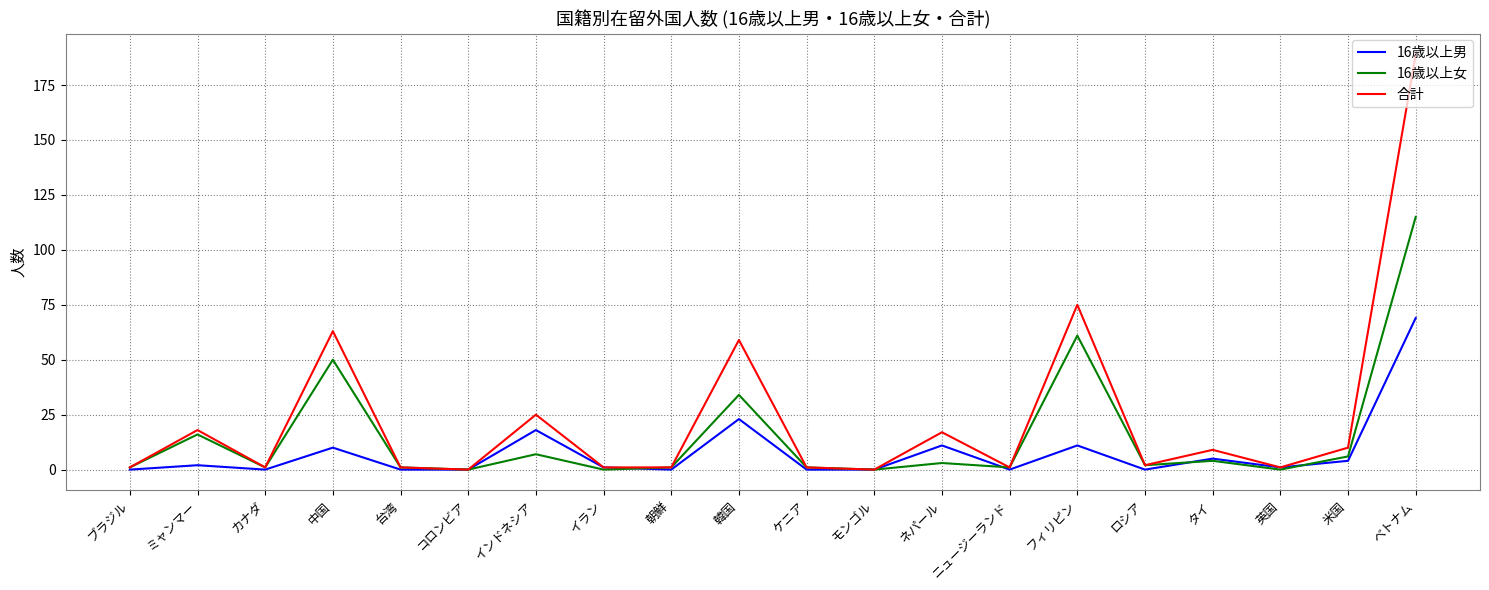

Reading left to right, extract all data points from this chart.

16歳以上男: 0	2	0	10	0	0	18	1	0	23	0	0	11	0	11	0	5	1	4	69
16歳以上女: 1	16	1	50	1	0	7	0	1	34	1	0	3	1	61	2	4	0	6	115
合計: 1	18	1	63	1	0	25	1	1	59	1	0	17	1	75	2	9	1	10	189